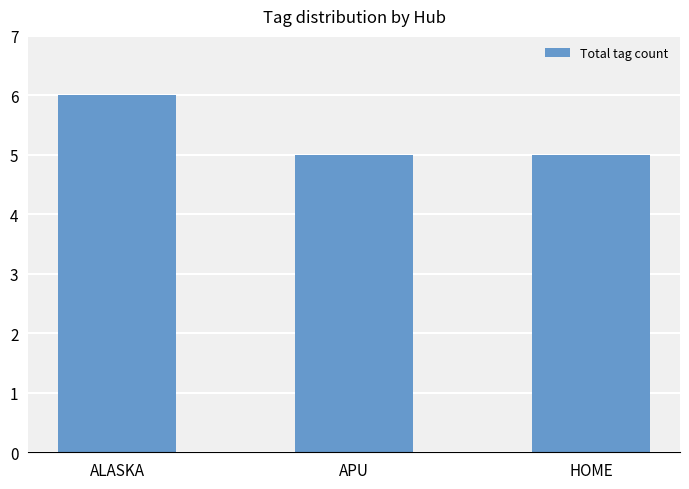

Read the value at HOME.

5